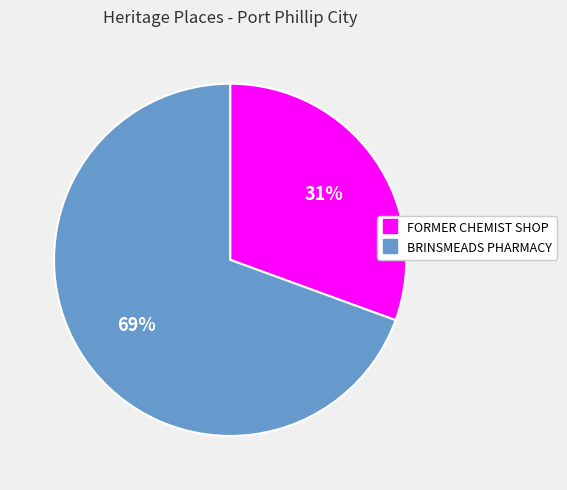

How many segments does this pie chart have?

2